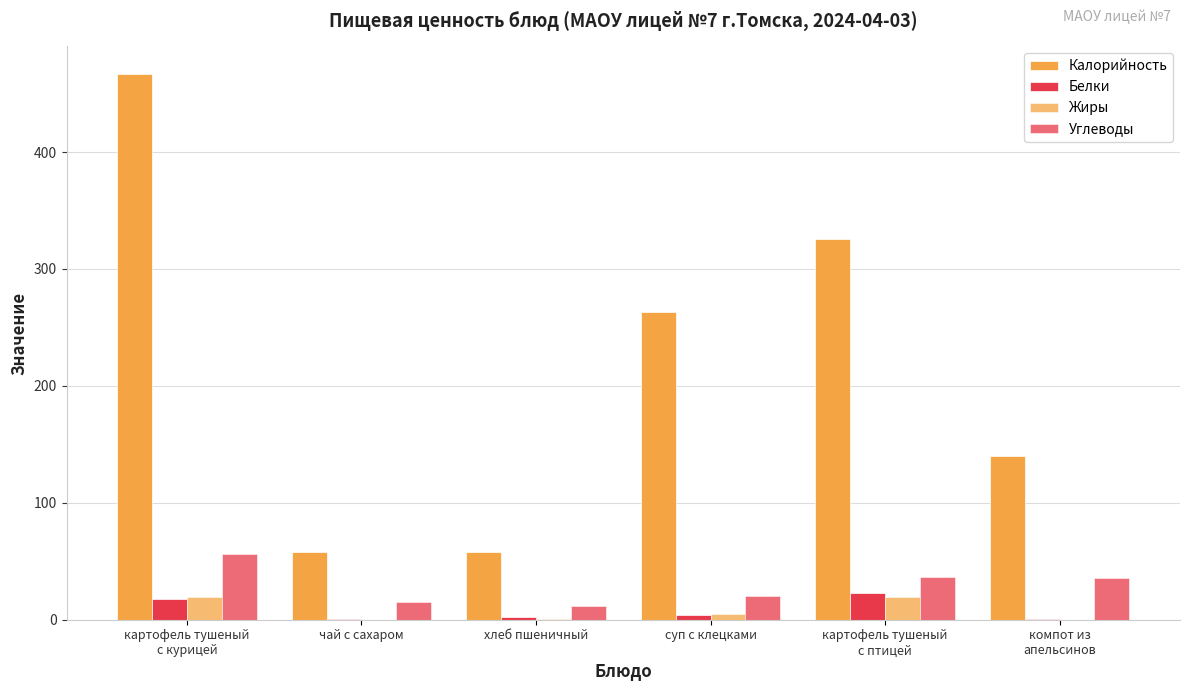

Is it true that Калорийность equals 627.4 at картофель тушеный
с курицей?

False